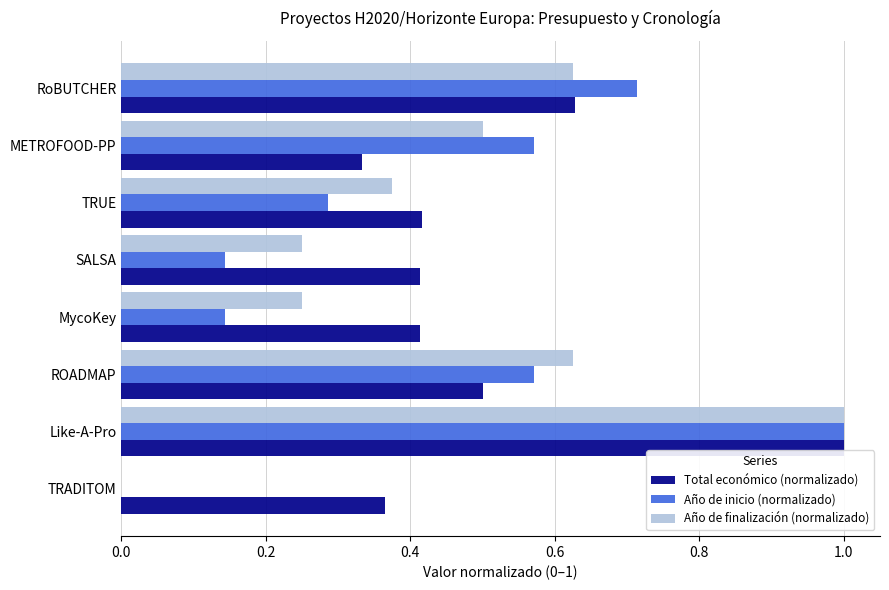

What is the sum of the Total económico (normalizado) values at Like-A-Pro and MycoKey?

1.4